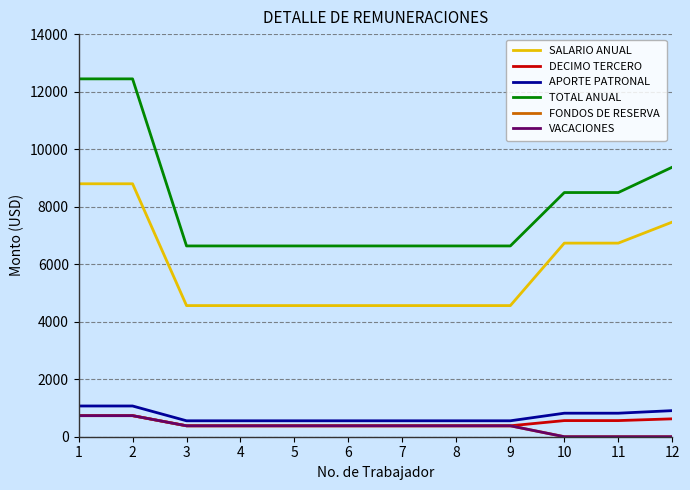

Does the chart display data point markers on the line(s)?

No